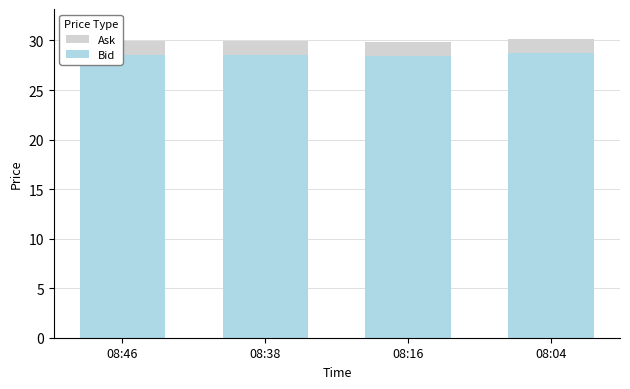

Is it true that Ask equals 29.9 at 08:38?

True